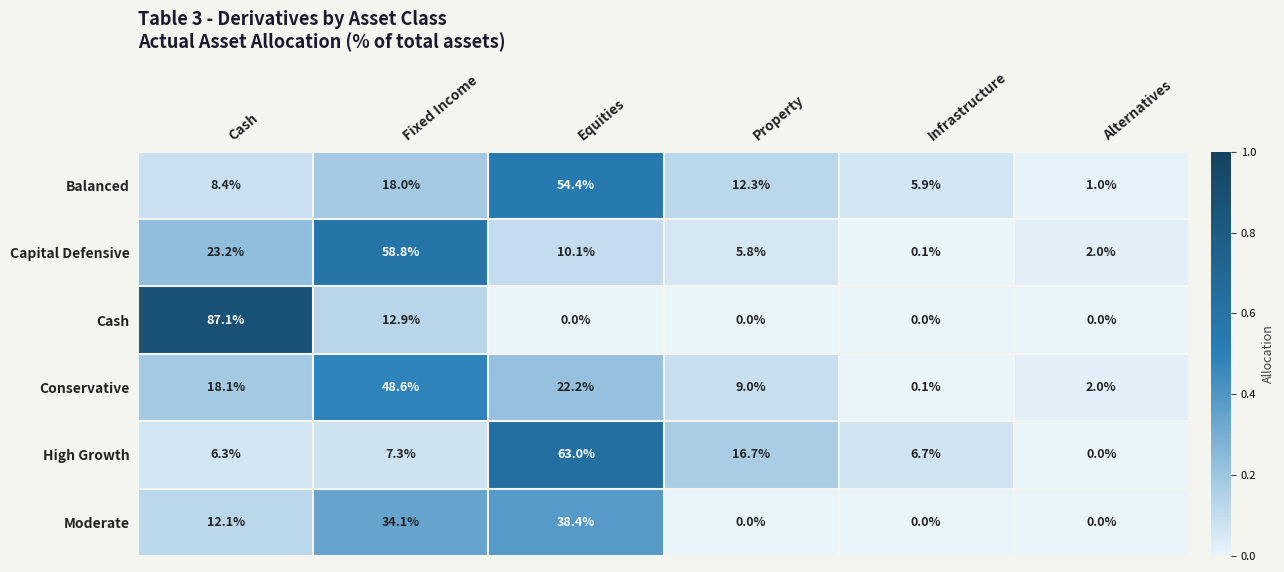

The Moderate series shows -15.7 at Property. True or false?

False